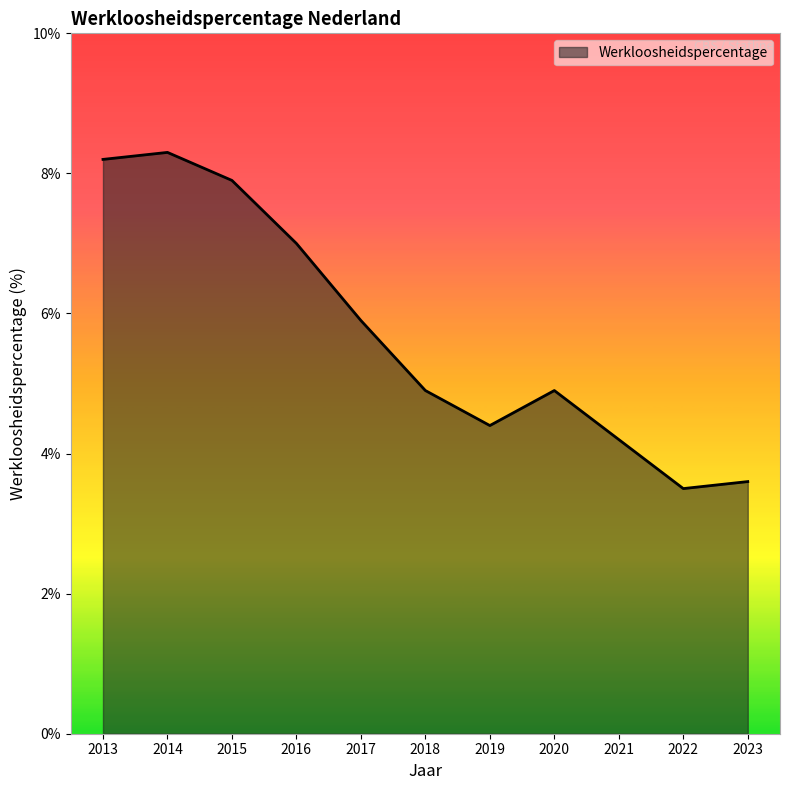

At which label does the data first exceed 4?

2013